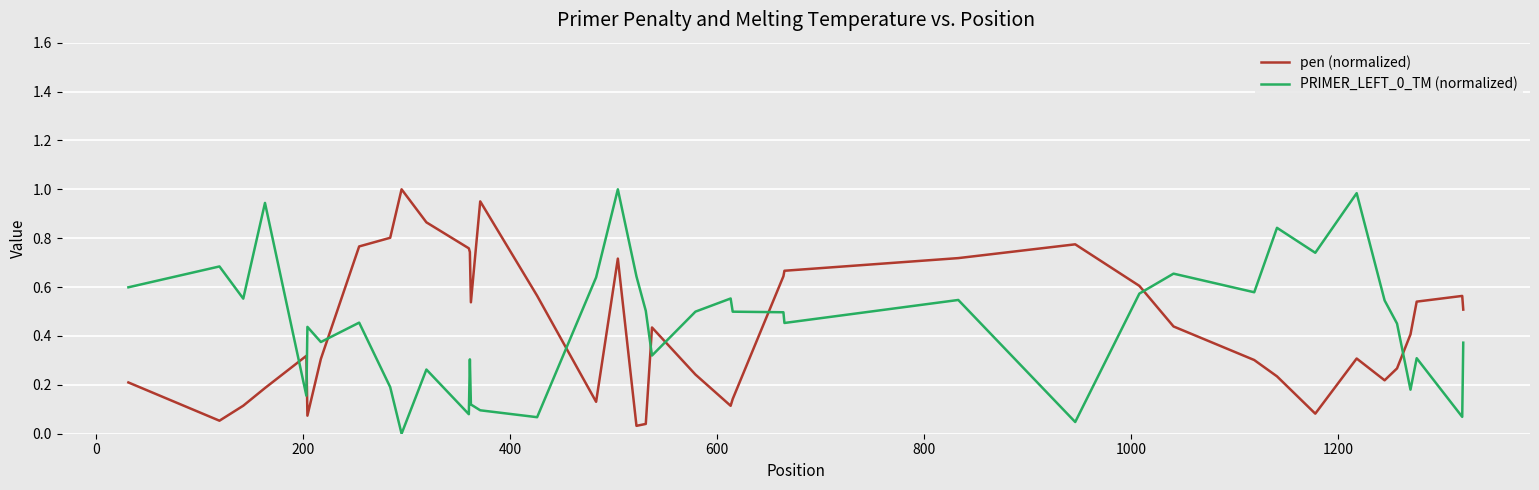

True or false: pen (normalized) and PRIMER_LEFT_0_TM (normalized) intersect in this chart.

True